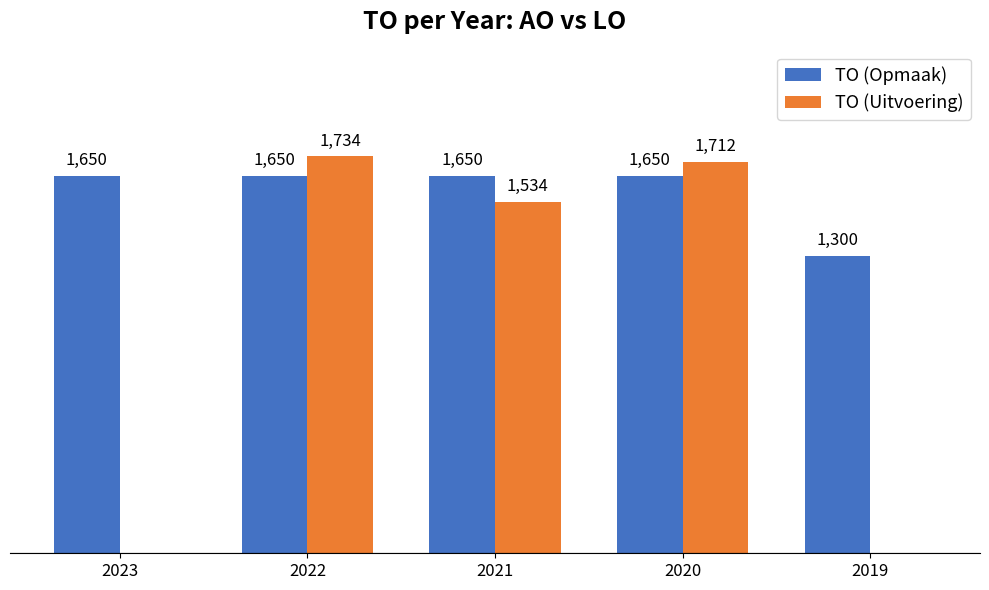

Which series has the widest spread of values?

TO (Uitvoering)